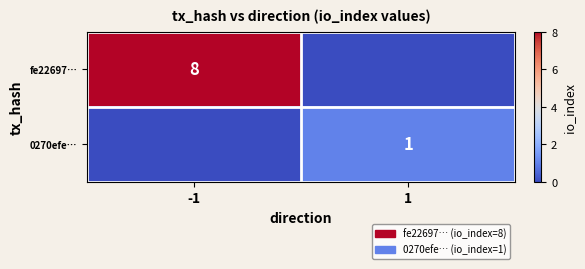

Is it true that 0270efe… equals 1 at 1?

True